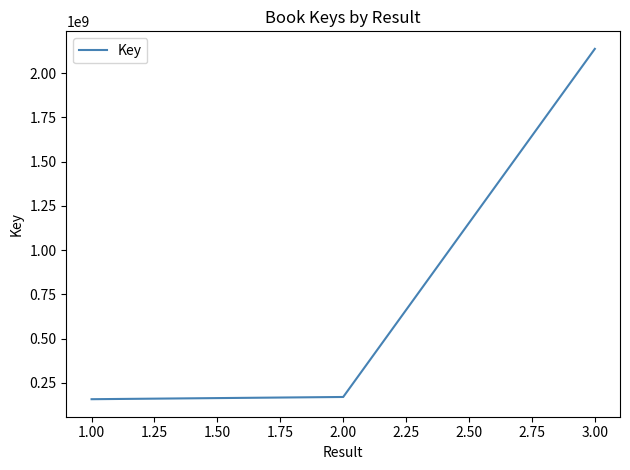

What is the difference between the maximum and minimum values?

1979225861